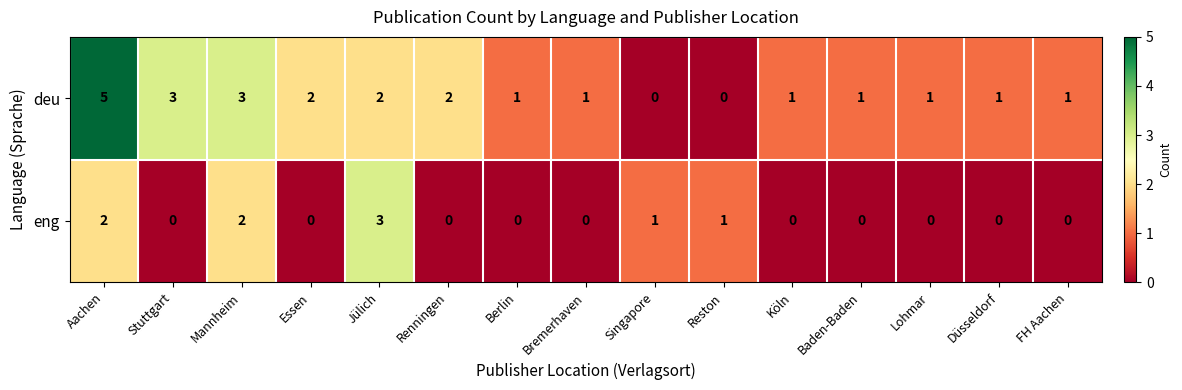

How many positive values does the deu series have?

13